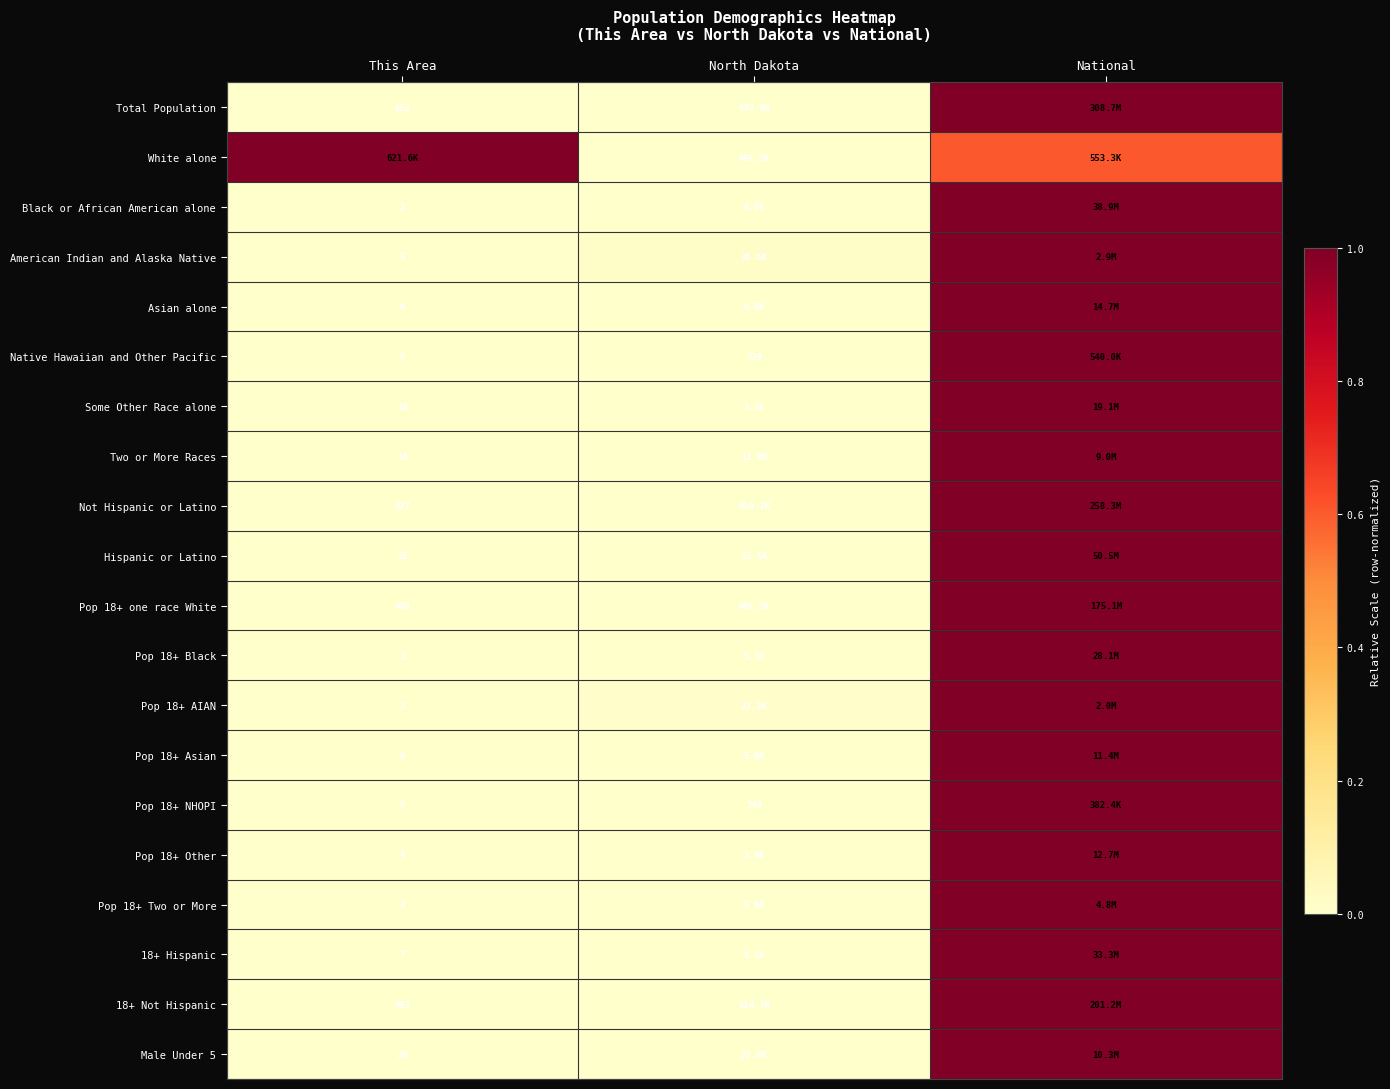

At how many categories does at least one series exceed 0?

3